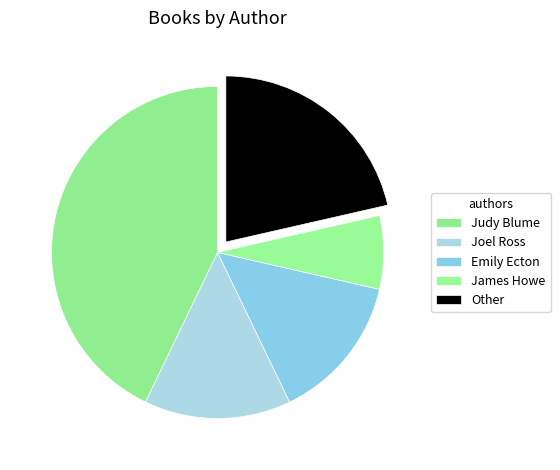

Combined, do Other and Judy Blume account for over 50%?

Yes